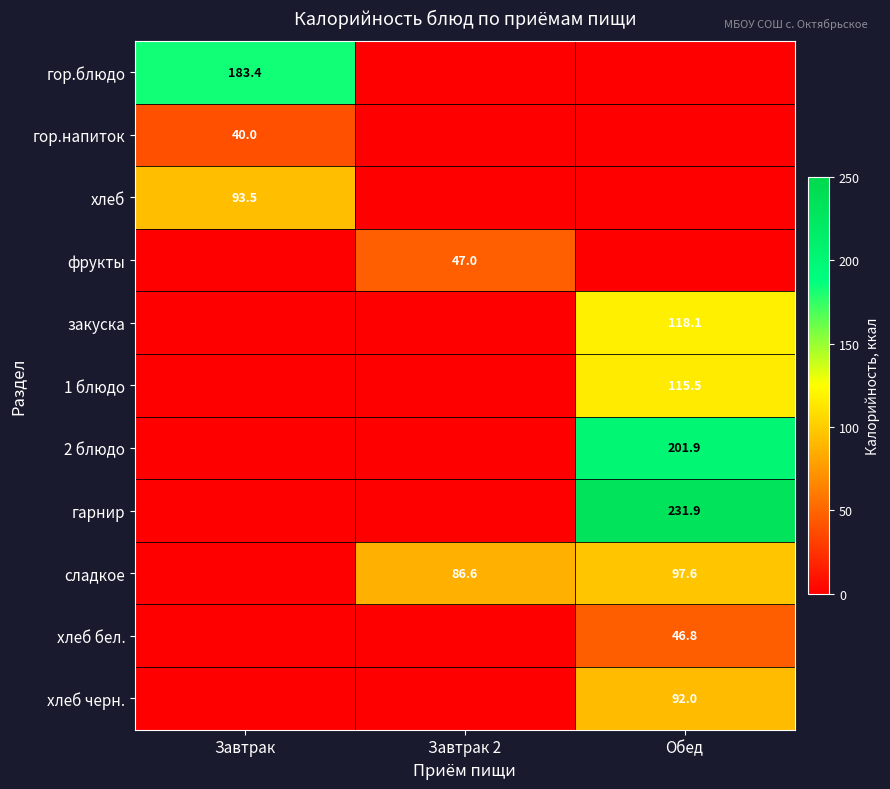

How many categories are shown in the chart?

3